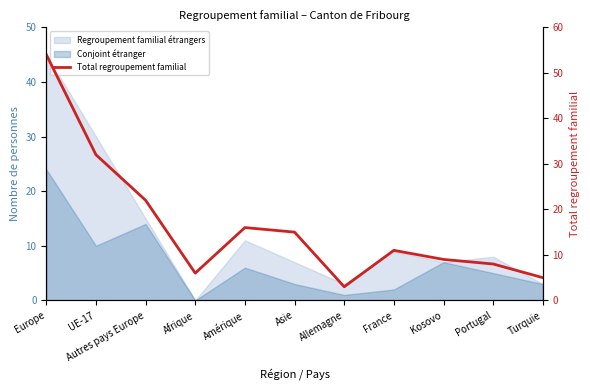

What is the value of the 2nd point from the left?

32